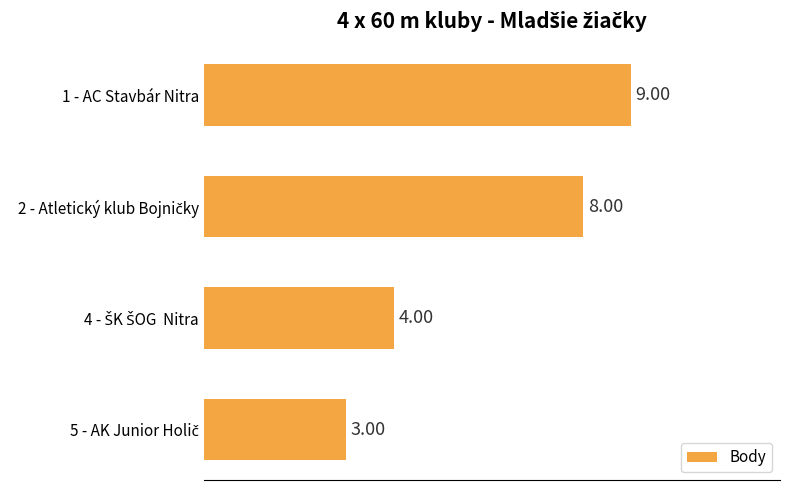

What is the sum of all values?

24